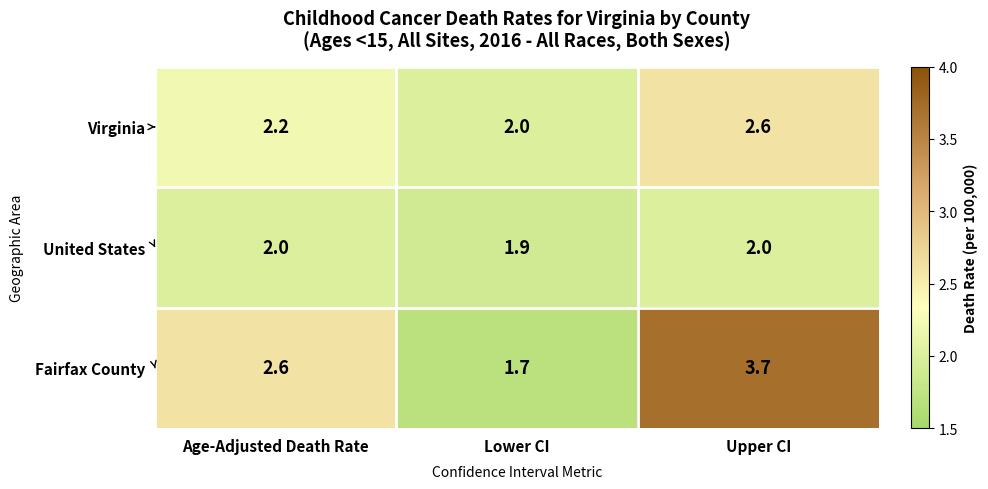

List the series in order of their overall mean, lowest first.

United States, Virginia, Fairfax County